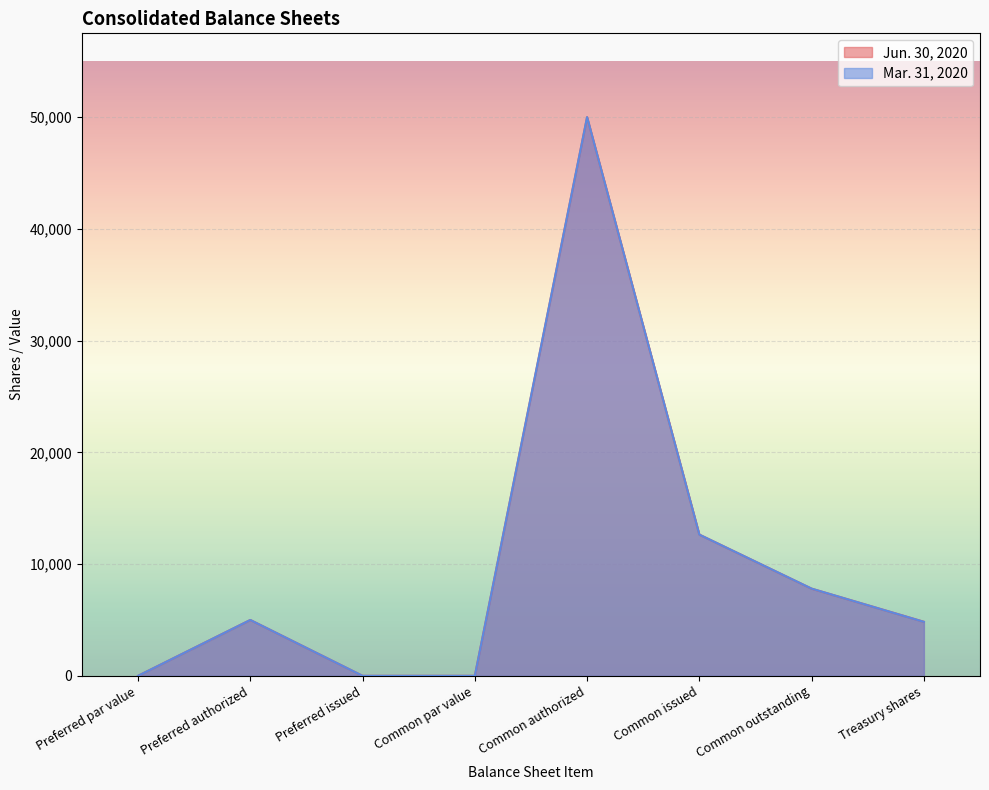

True or false: Jun. 30, 2020 has a value of 1189 at Treasury shares.

False